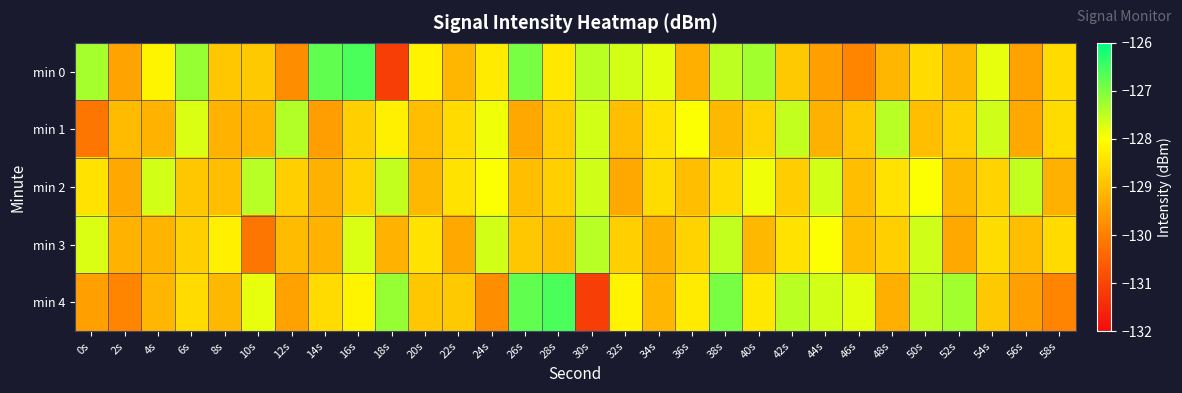

Reading left to right, what are all the values shown in this chart?

min 0: 0s=-127.3	2s=-129.4	4s=-128.2	6s=-127.2	8s=-128.9	10s=-128.9	12s=-129.8	14s=-126.8	16s=-126.6	18s=-131.1	20s=-128.2	22s=-129.1	24s=-128.3	26s=-126.9	28s=-128.3	30s=-127.5	32s=-127.7	34s=-127.8	36s=-129.3	38s=-127.5	40s=-127.3	42s=-128.8	44s=-129.5	46s=-129.9	48s=-129.1	50s=-128.6	52s=-129.1	54s=-127.8	56s=-129.5	58s=-128.6
min 1: 0s=-130.2	2s=-129.0	4s=-129.2	6s=-127.7	8s=-129.2	10s=-129.1	12s=-127.4	14s=-129.5	16s=-128.8	18s=-128.2	20s=-129.0	22s=-128.6	24s=-127.9	26s=-129.3	28s=-128.8	30s=-127.7	32s=-129.0	34s=-128.4	36s=-128.0	38s=-129.1	40s=-128.7	42s=-127.5	44s=-129.2	46s=-128.9	48s=-127.4	50s=-129.0	52s=-128.8	54s=-127.6	56s=-129.3	58s=-128.6
min 2: 0s=-128.4	2s=-129.3	4s=-127.7	6s=-128.9	8s=-129.0	10s=-127.4	12s=-128.8	14s=-129.2	16s=-128.7	18s=-127.5	20s=-129.1	22s=-128.4	24s=-128.0	26s=-129.0	28s=-128.8	30s=-127.6	32s=-129.3	34s=-128.6	36s=-129.0	38s=-128.6	40s=-127.9	42s=-128.8	44s=-127.7	46s=-129.0	48s=-128.4	50s=-128.0	52s=-129.1	54s=-128.7	56s=-127.5	58s=-129.2
min 3: 0s=-127.7	2s=-129.2	4s=-129.1	6s=-128.8	8s=-128.2	10s=-130.2	12s=-129.0	14s=-129.2	16s=-127.7	18s=-129.2	20s=-128.4	22s=-129.3	24s=-127.7	26s=-128.9	28s=-129.0	30s=-127.4	32s=-128.8	34s=-129.2	36s=-128.7	38s=-127.5	40s=-129.1	42s=-128.4	44s=-128.0	46s=-129.0	48s=-128.8	50s=-127.6	52s=-129.3	54s=-128.6	56s=-129.0	58s=-128.6
min 4: 0s=-129.5	2s=-129.9	4s=-129.1	6s=-128.6	8s=-129.1	10s=-127.8	12s=-129.5	14s=-128.6	16s=-128.2	18s=-127.2	20s=-128.9	22s=-128.9	24s=-129.8	26s=-126.8	28s=-126.6	30s=-131.1	32s=-128.2	34s=-129.1	36s=-128.3	38s=-126.9	40s=-128.3	42s=-127.5	44s=-127.7	46s=-127.8	48s=-129.3	50s=-127.5	52s=-127.3	54s=-128.8	56s=-129.5	58s=-129.9